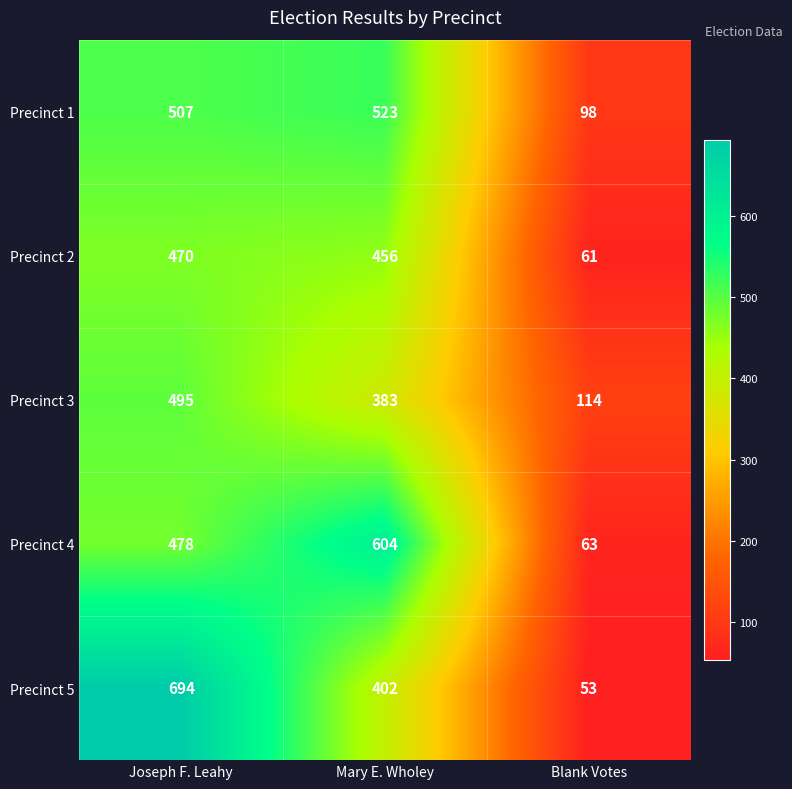

List the labels in order of Precinct 1 value, smallest first.

Blank Votes, Joseph F. Leahy, Mary E. Wholey